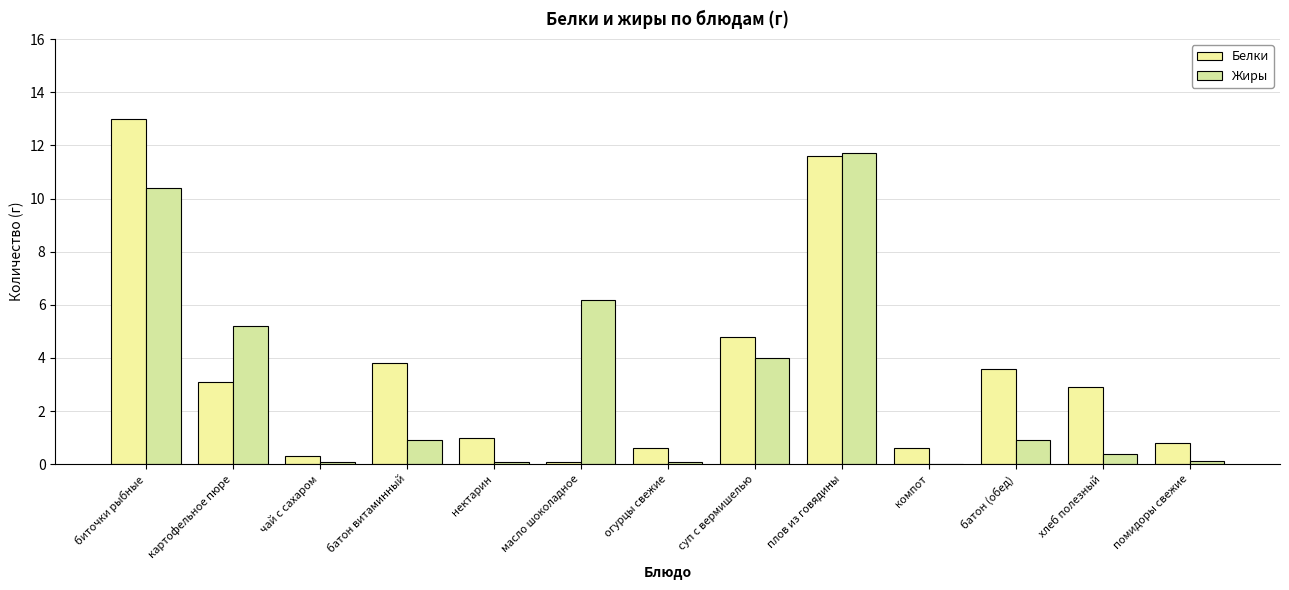

What is the label of the 5th bar from the right?

плов из говядины